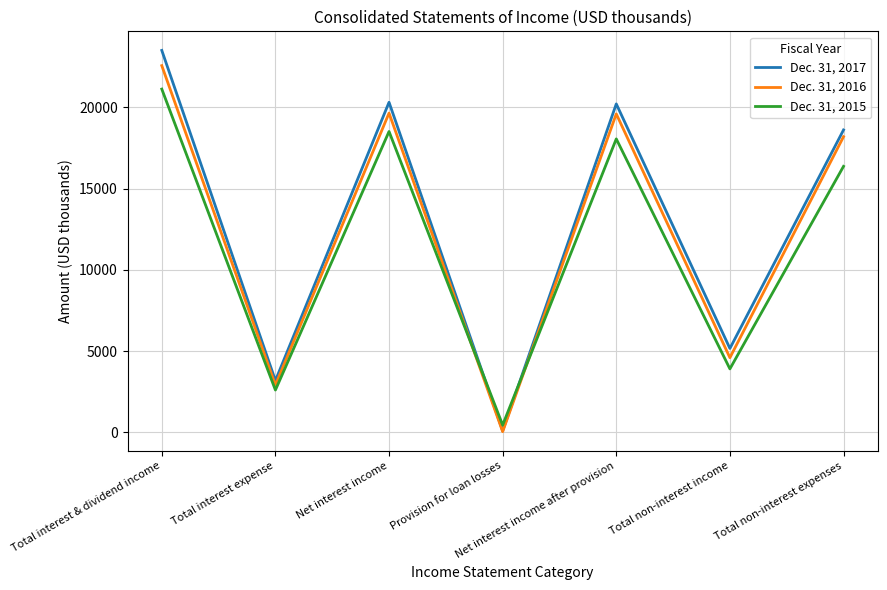

What are all the series names shown in the legend?

Dec. 31, 2017, Dec. 31, 2016, Dec. 31, 2015